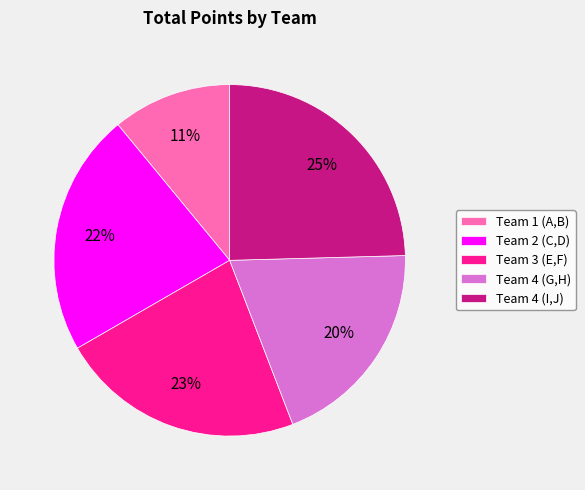

Combined, do Team 3 (E,F) and Team 1 (A,B) account for over 50%?

No